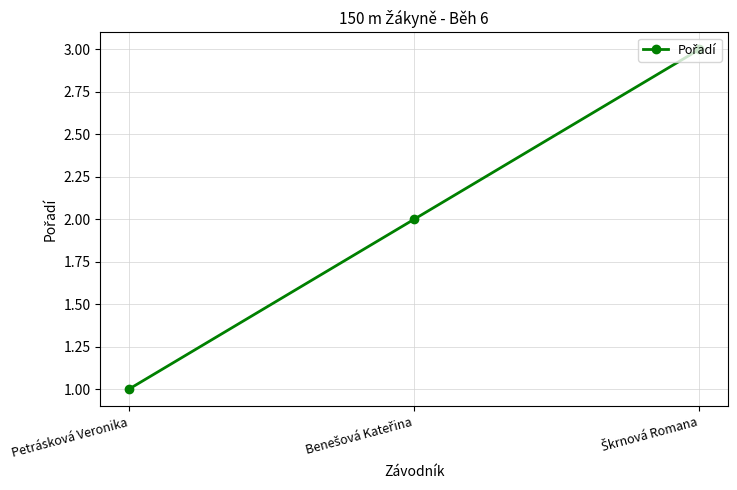

What is the value of the 3rd point from the left?

3